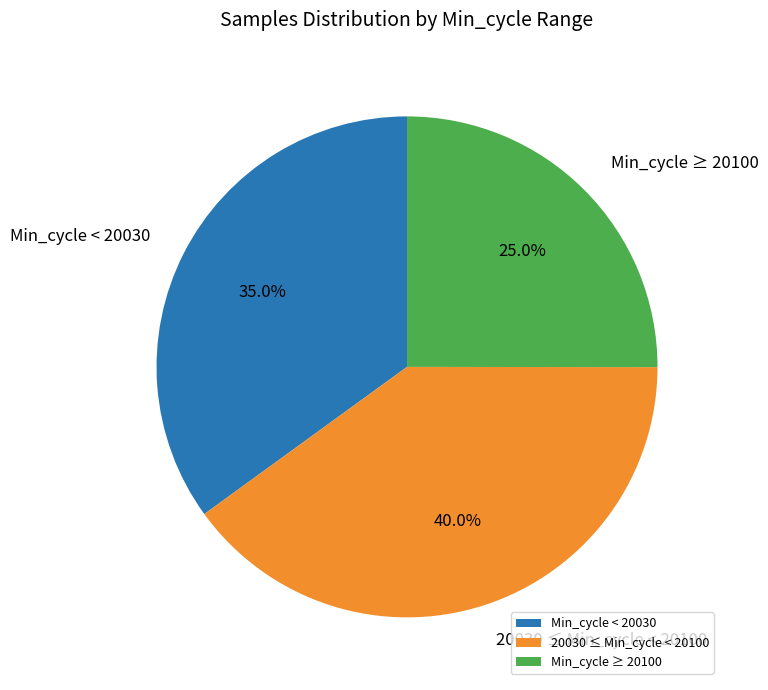

What percentage do Min_cycle ≥ 20100 and Min_cycle < 20030 together represent?

60.0%